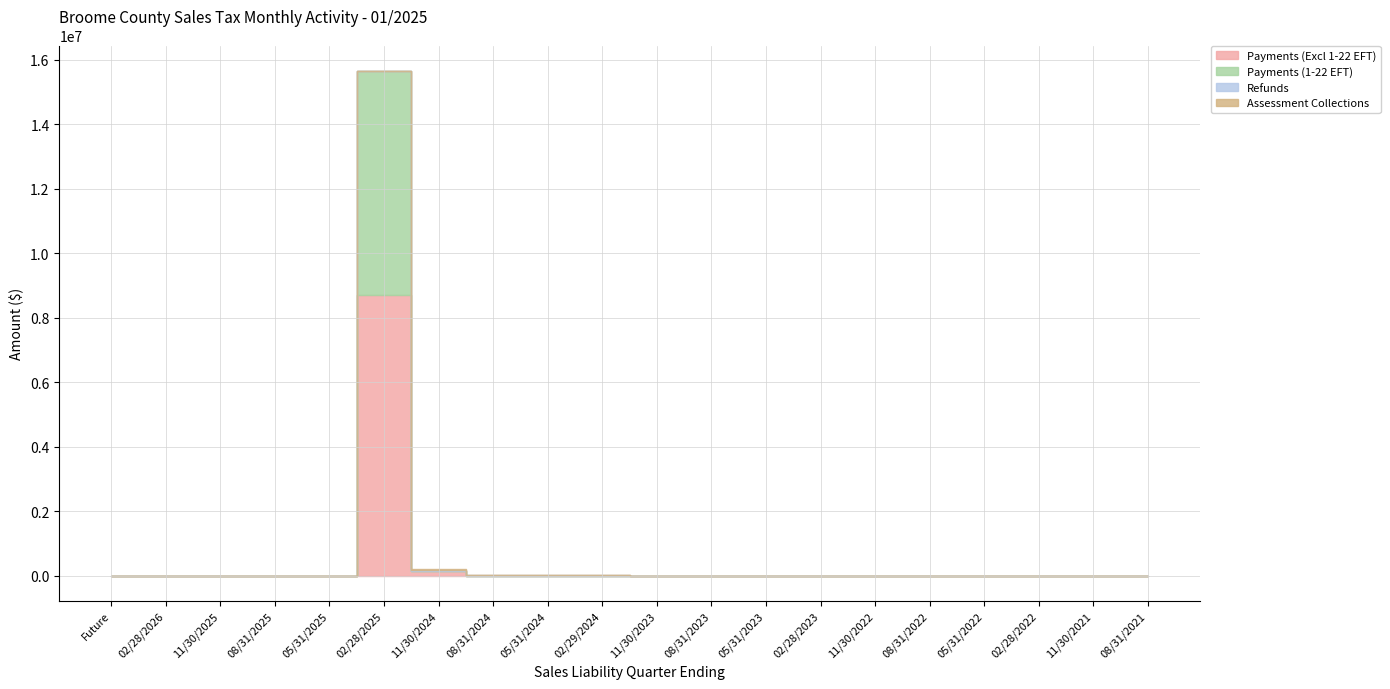

Reading left to right, extract all data points from this chart.

Payments (Excl 1-22 EFT): 0.0	0.0	0.0	0.0	0.0	8715840.1	158735.2	3791.5	2574.5	2594.0	1241.6	2938.2	2061.7	890.5	1449.8	3172.7	1125.8	787.9	797.4	2448.2
Payments (1-22 EFT): 0.0	0.0	0.0	0.0	0.0	6947054.6	989.1	1748.6	0.0	34.3	0.0	0.0	0.0	0.0	0.0	0.0	0.0	0.0	0.0	0.0
Refunds: 0.0	0.0	0.0	0.0	0.0	1389.2	24956.7	5245.6	4977.3	9153.0	672.7	664.8	215.4	0.0	154.1	312.4	350.6	2317.7	336.7	0.2
Assessment Collections: 0.0	0.0	0.0	0.0	0.0	0.0	19185.1	0.0	0.0	0.0	0.0	0.0	0.0	0.0	0.0	0.0	0.0	0.0	0.0	0.0